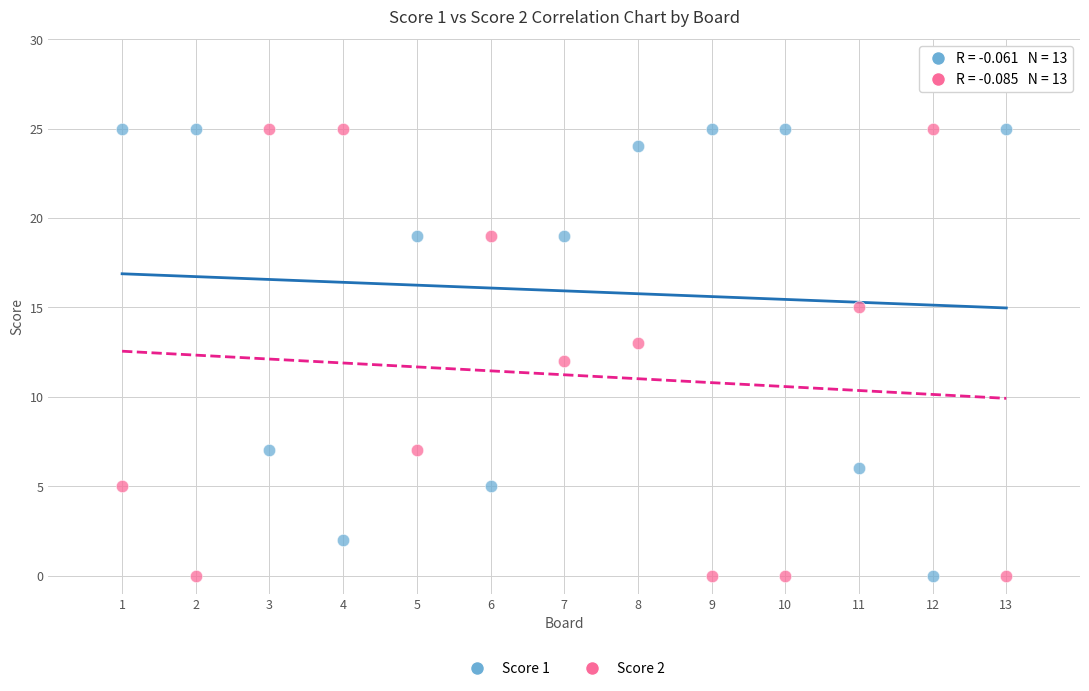

What is the X range (max minus min) for the scatter plot?

12